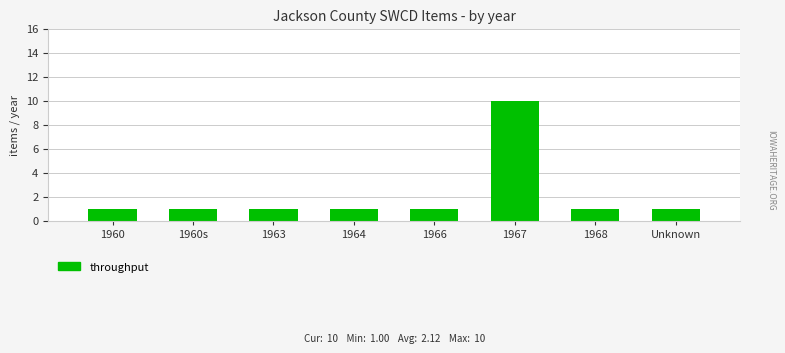

How many categories are shown in the chart?

8